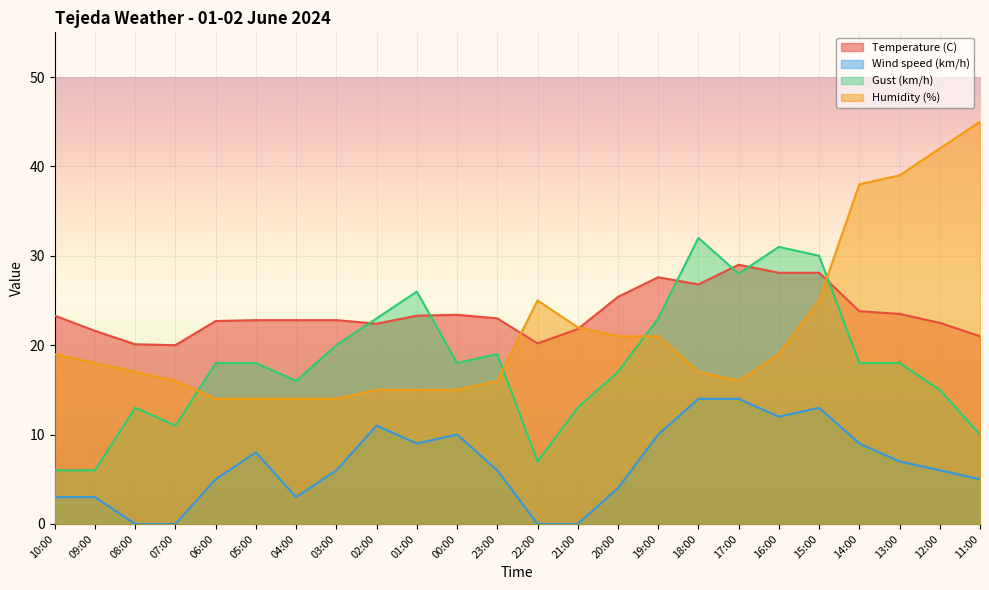

What is the difference between the maximum and minimum values in the Temperature (C) series?

9.0